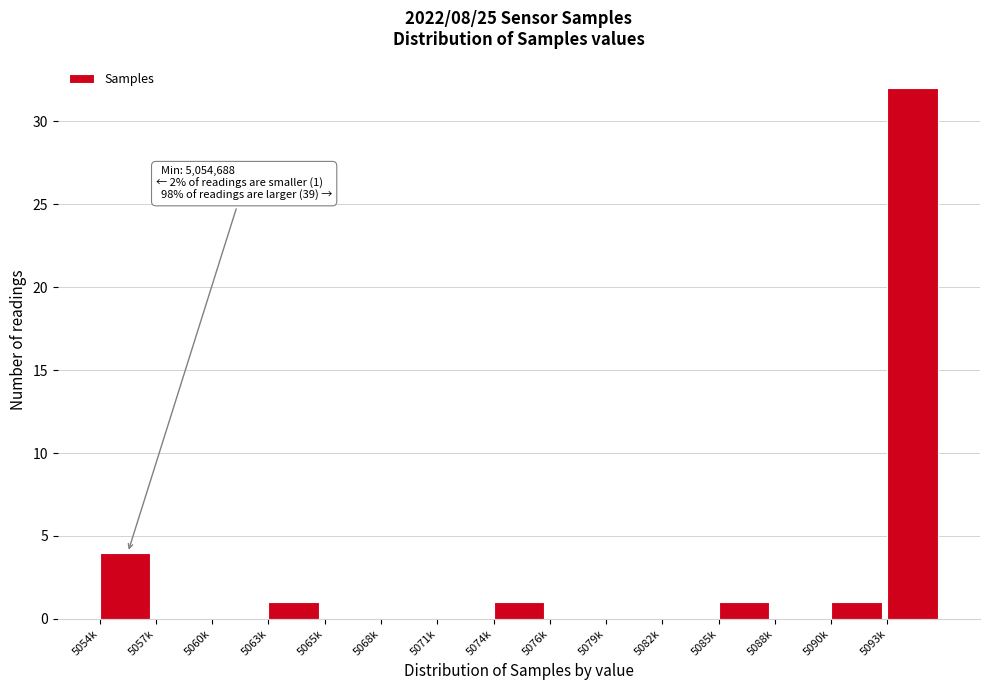

Reading left to right, list all the values displayed in this chart.

5054k=4	5057k=0	5060k=0	5063k=1	5065k=0	5068k=0	5071k=0	5074k=1	5076k=0	5079k=0	5082k=0	5085k=1	5088k=0	5090k=1	5093k=32